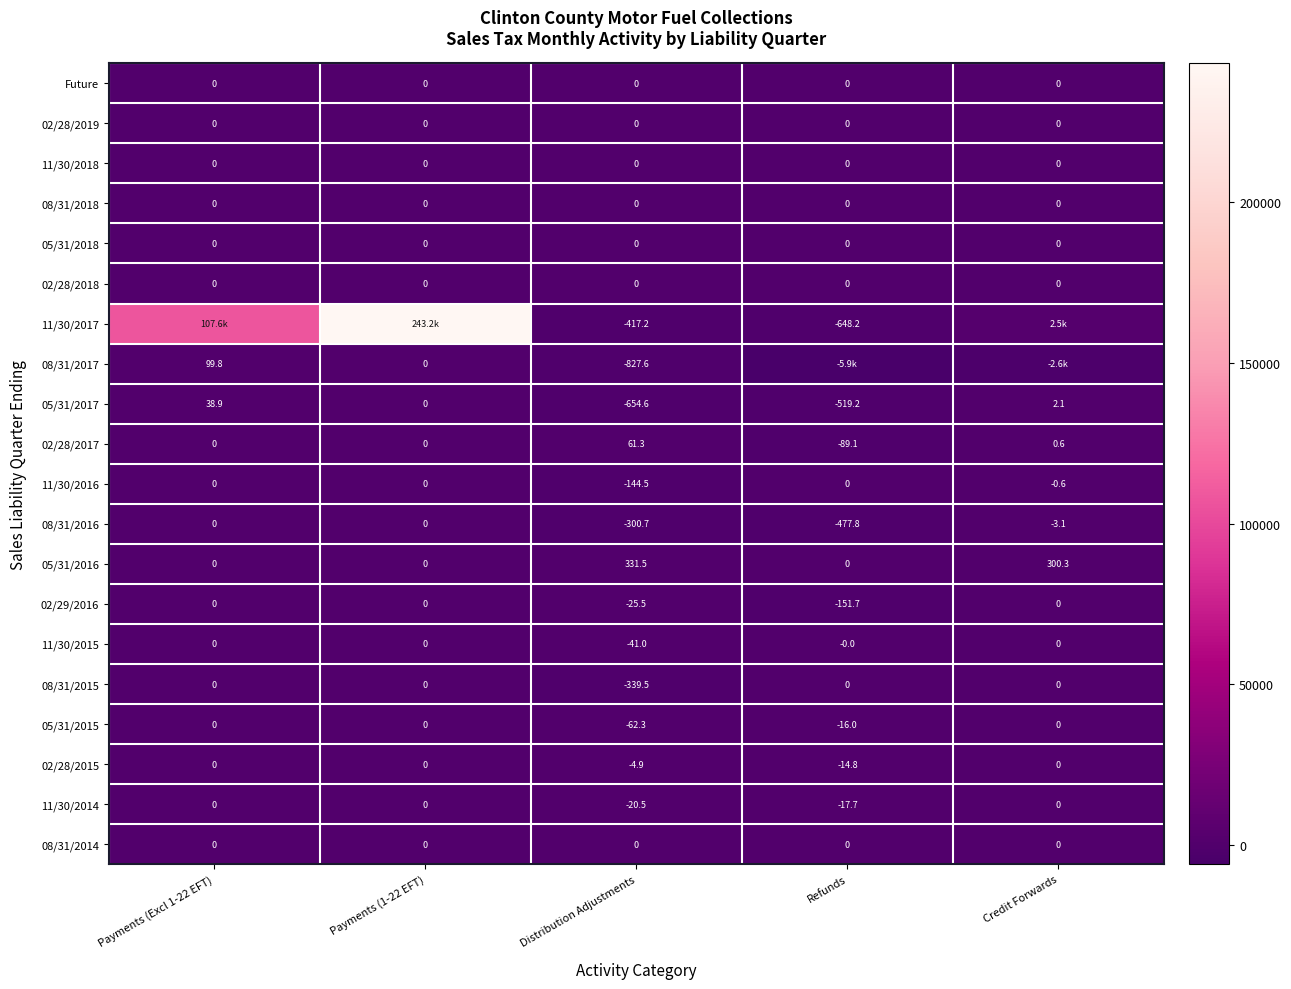

At which label is 11/30/2016 closest to -72?

Credit Forwards